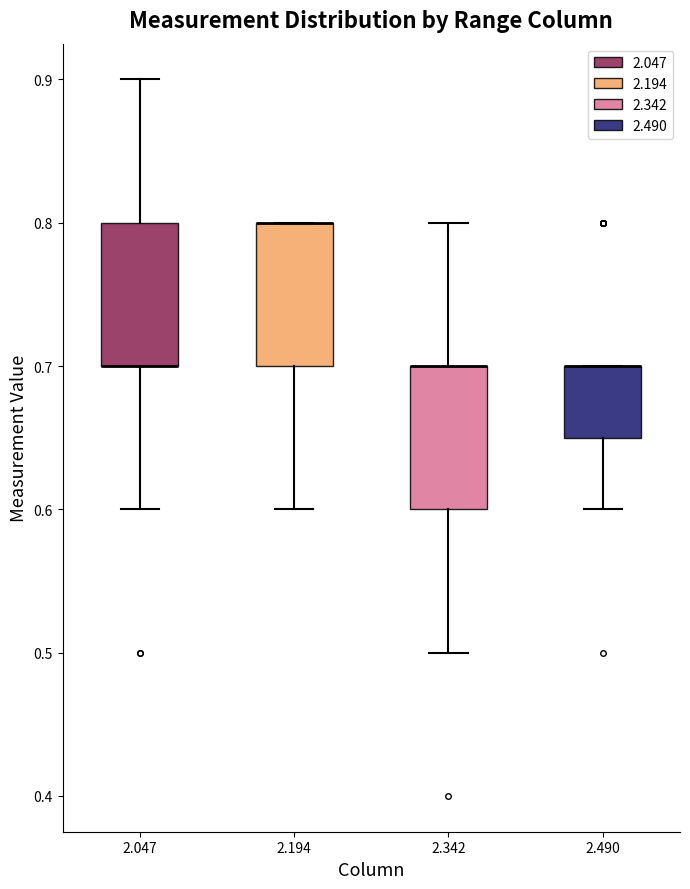

Reading left to right, transcribe this box plot: for each box, give where its median line is, the range the box spans, and where its two whiskers end, as read against the y-axis. The values are not printed on the chart, so give them approximately, as read against the axis.

2.047: median 0.70 (drawn on the box's lower edge), box 0.70 to 0.80, whiskers 0.60 to 0.90
2.194: median 0.80 (drawn on the box's upper edge), box 0.70 to 0.80, whiskers 0.60 to 0.80
2.342: median 0.70 (drawn on the box's upper edge), box 0.60 to 0.70, whiskers 0.50 to 0.80
2.490: median 0.70 (drawn on the box's upper edge), box 0.65 to 0.70, whiskers 0.60 to 0.70